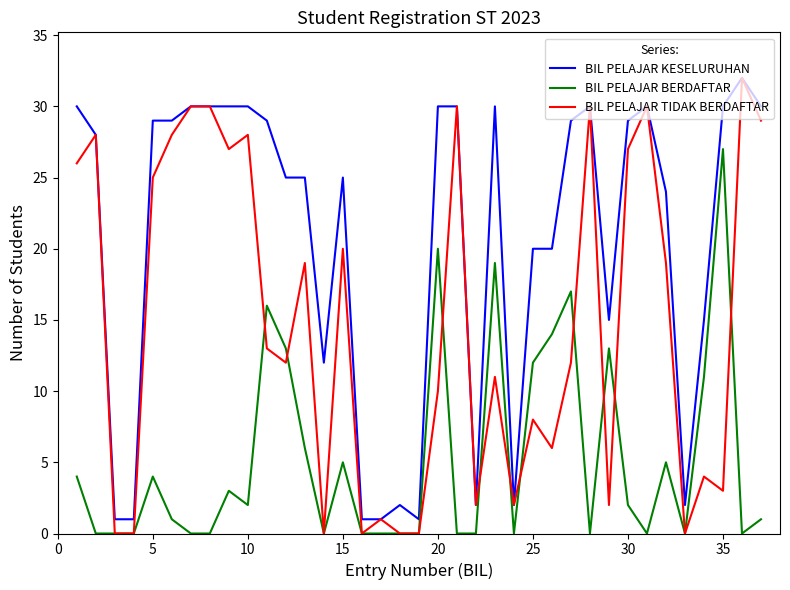

List the series in order of their overall mean, lowest first.

BIL PELAJAR BERDAFTAR, BIL PELAJAR TIDAK BERDAFTAR, BIL PELAJAR KESELURUHAN